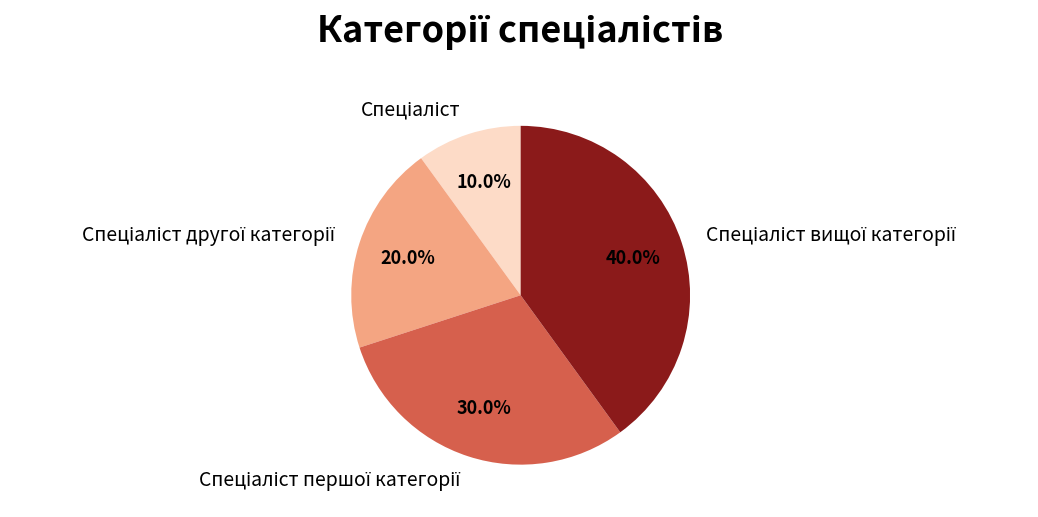

Does any single category account for the majority?

No